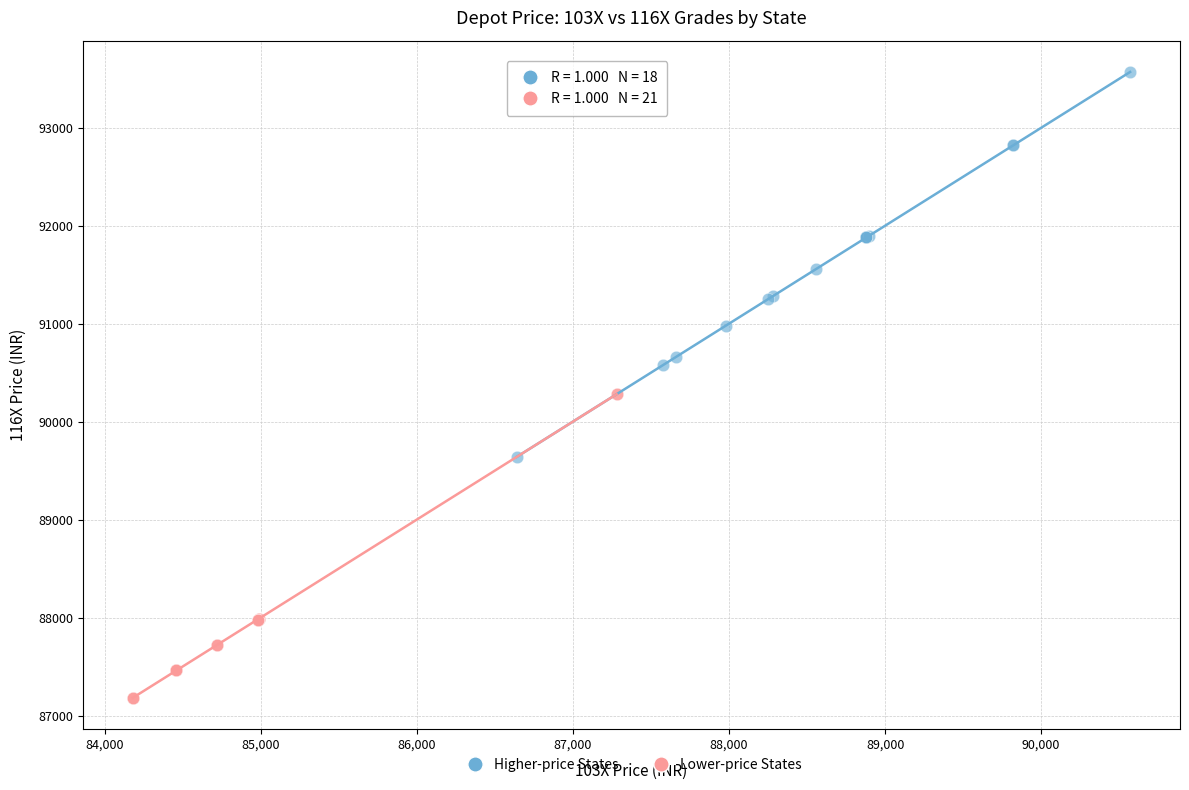

Which series has the largest Y range (max minus min)?

Higher-price States